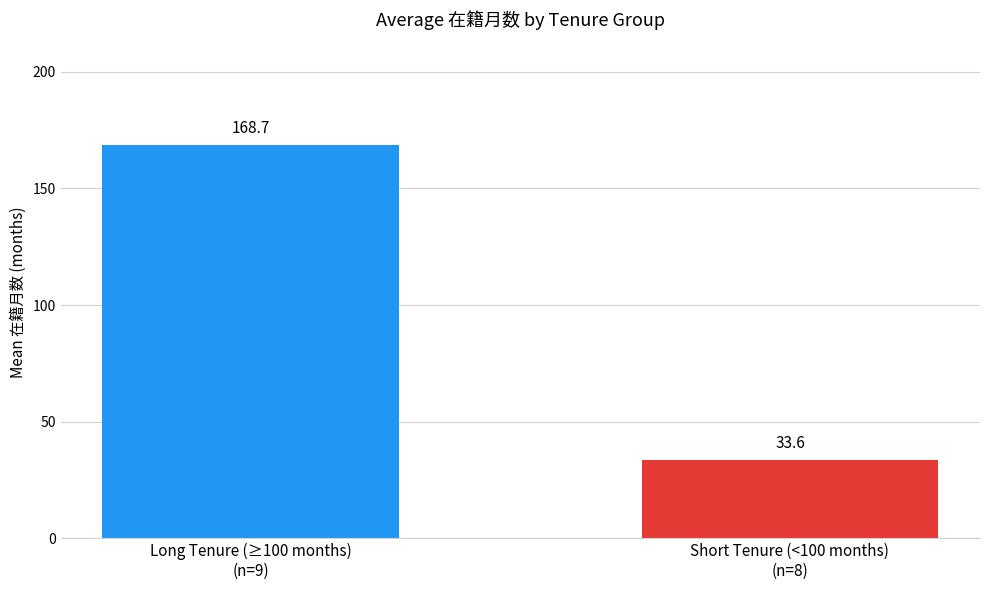

What is the average value?

101.1